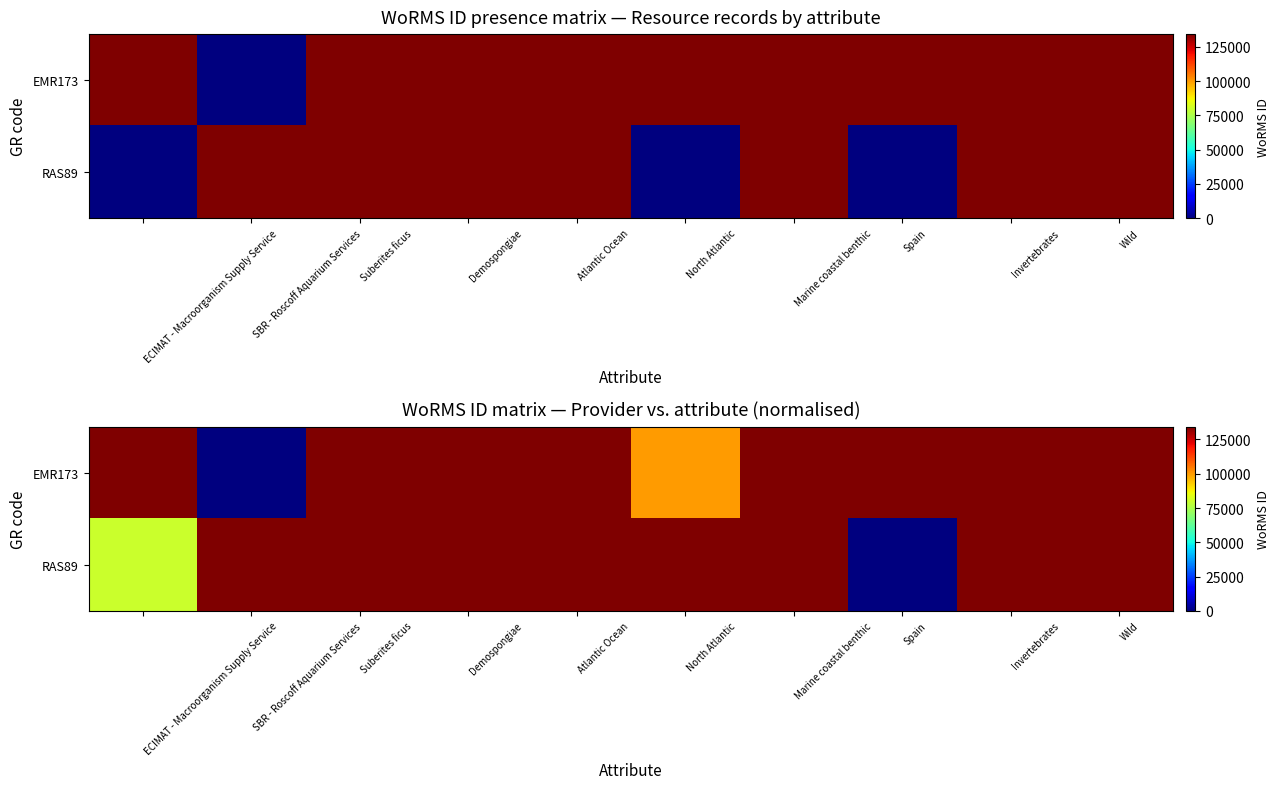

True or false: EMR173 has a value of 134285 at Spain.

True